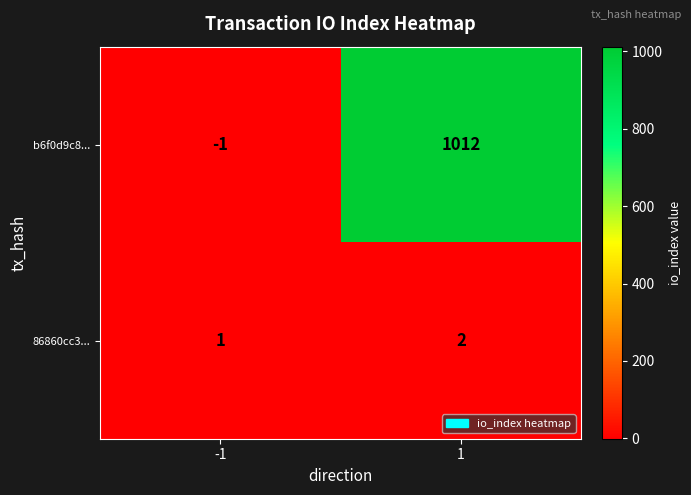

Rank the categories by b6f0d9c8... value from lowest to highest.

-1, 1